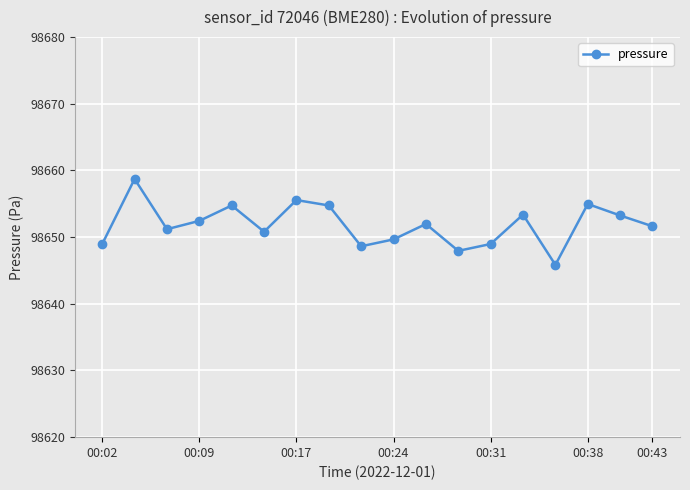

What is the smallest value displayed?

98645.8